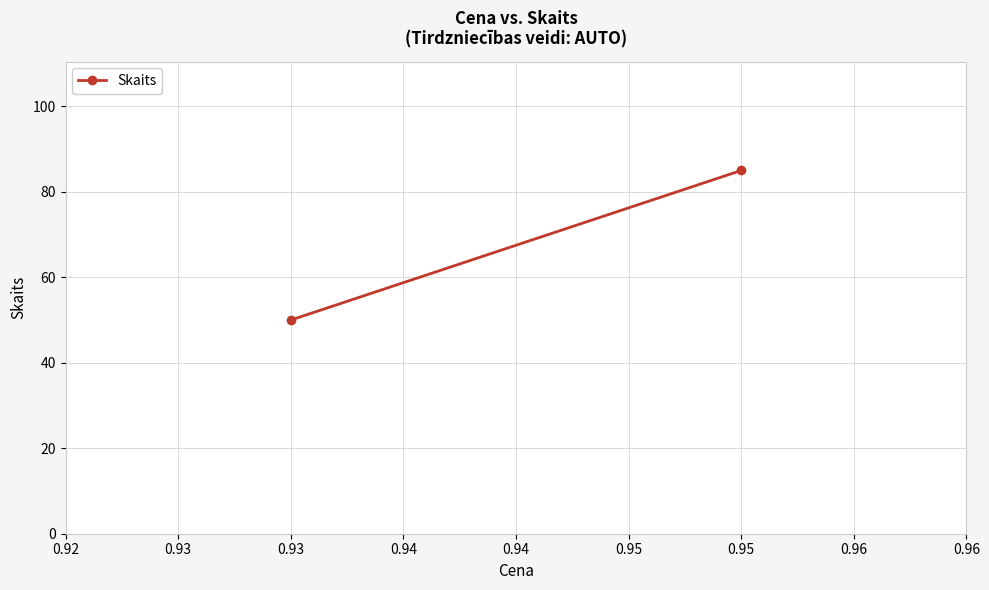

What is the greatest value displayed?

85